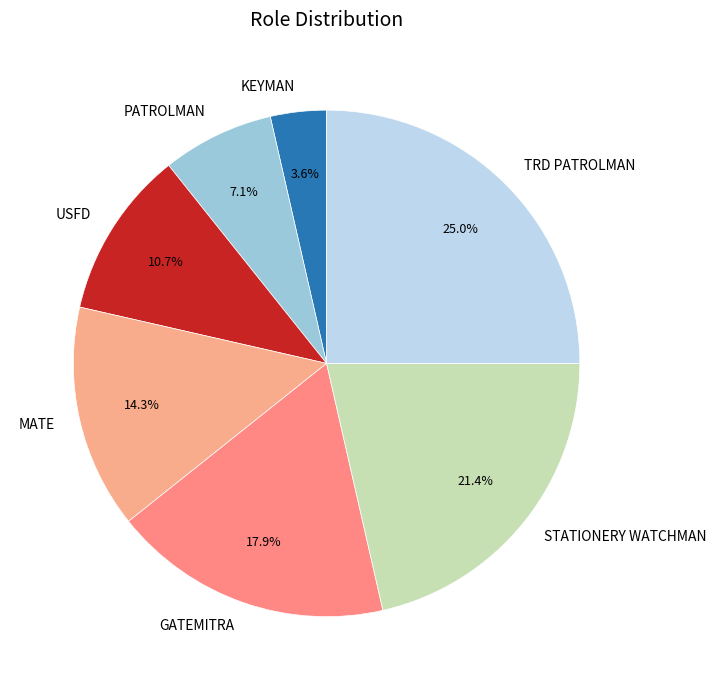

The MATE slice represents 14% of the pie. True or false?

True